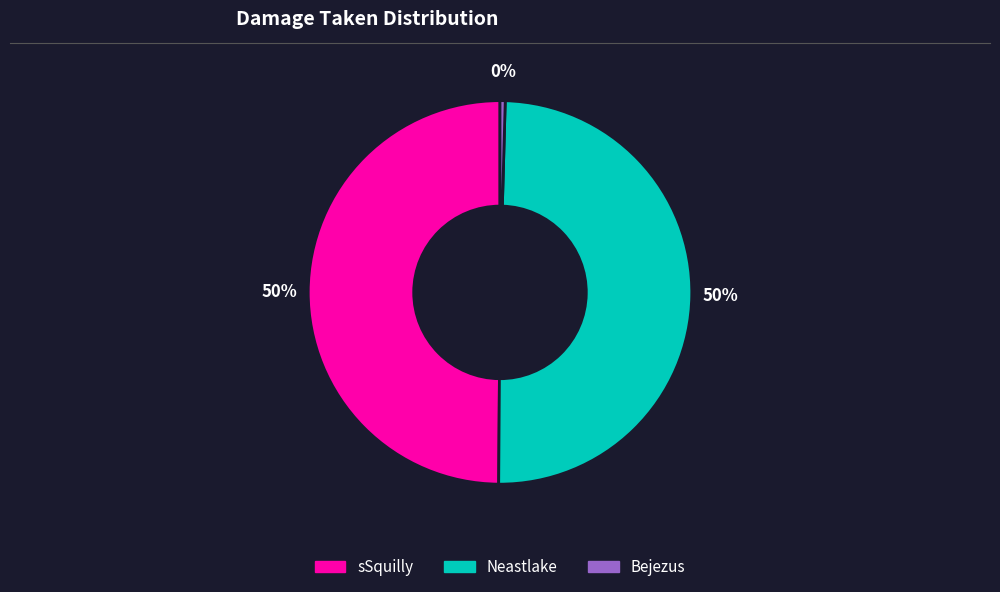

To the nearest percent, what is the combined percentage of Bejezus and Neastlake?

50%